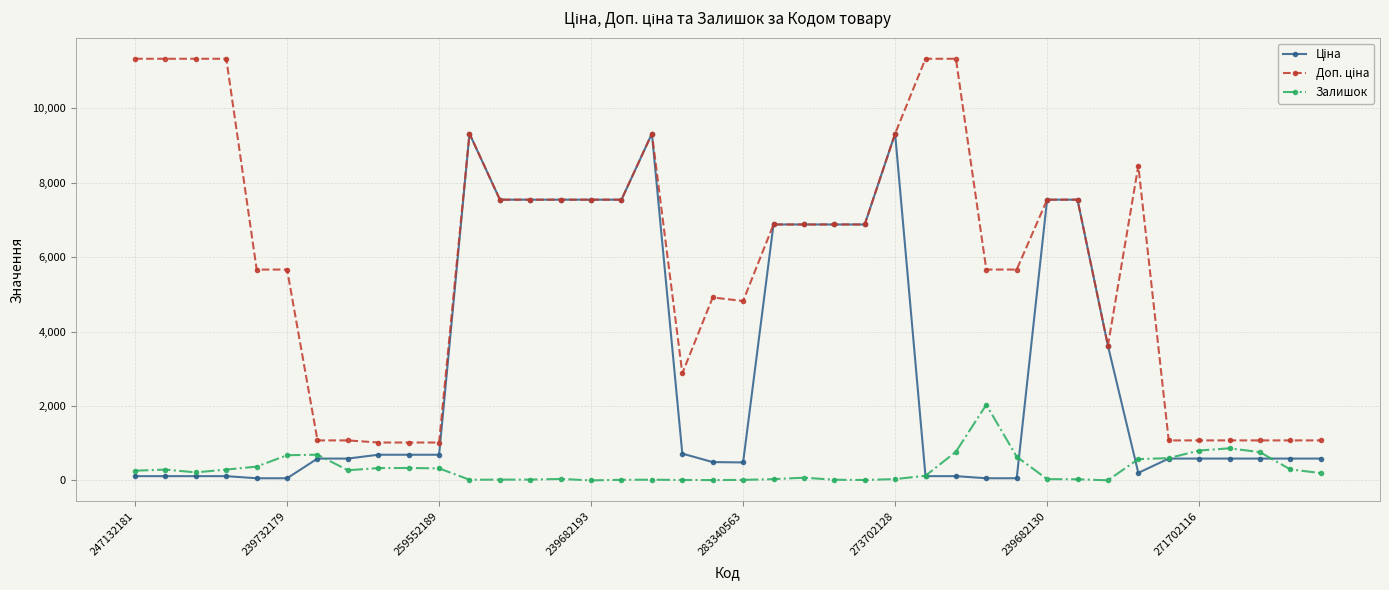

At how many categories does at least one series exceed 10714?

6